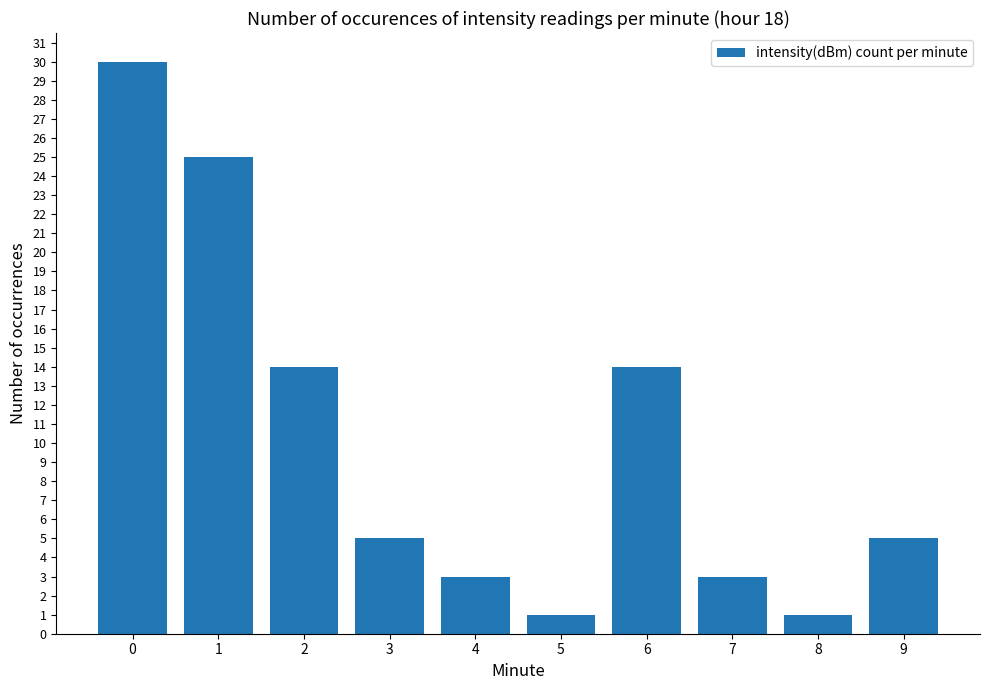

What value does the data have at 9?

5